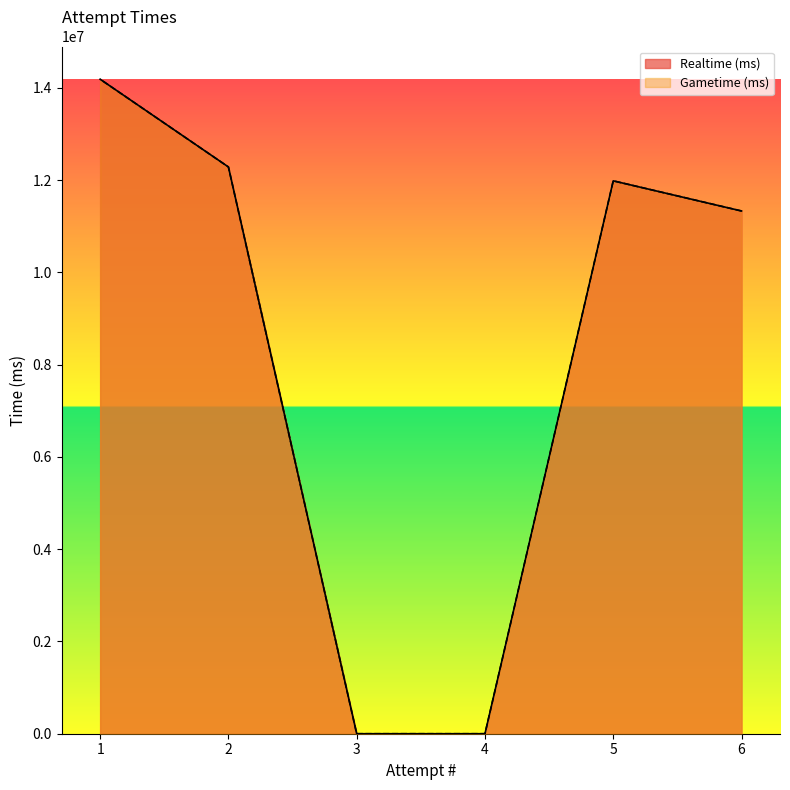

At which category does the chart reach its peak across all series?

1